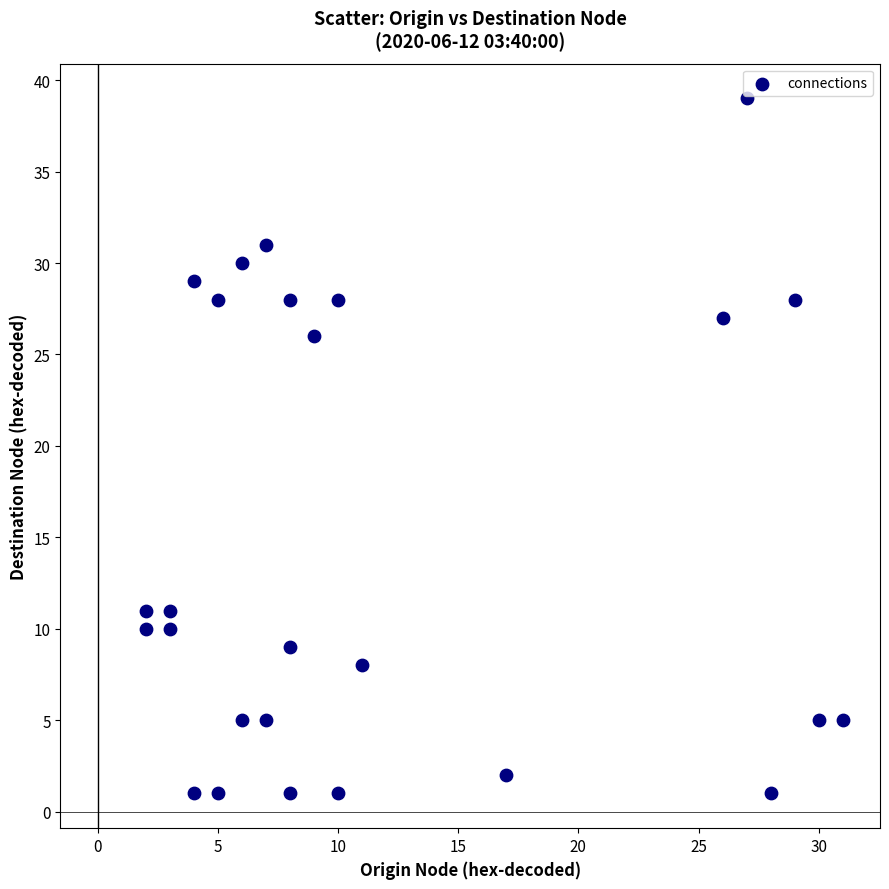

What Y value in the scatter plot is closest to 20?

26